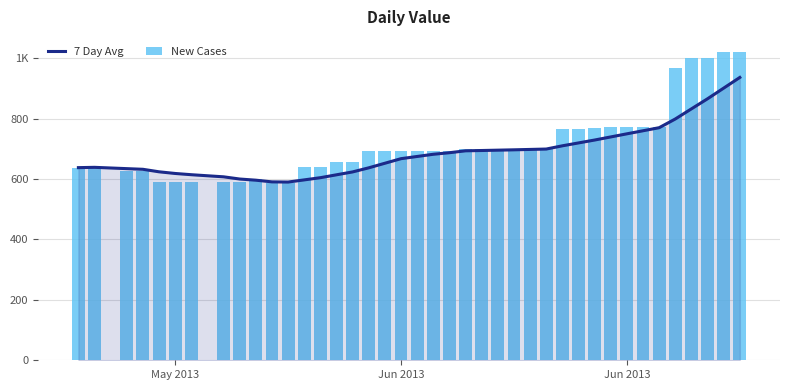

What is the sum of all New Cases values?

28613.0